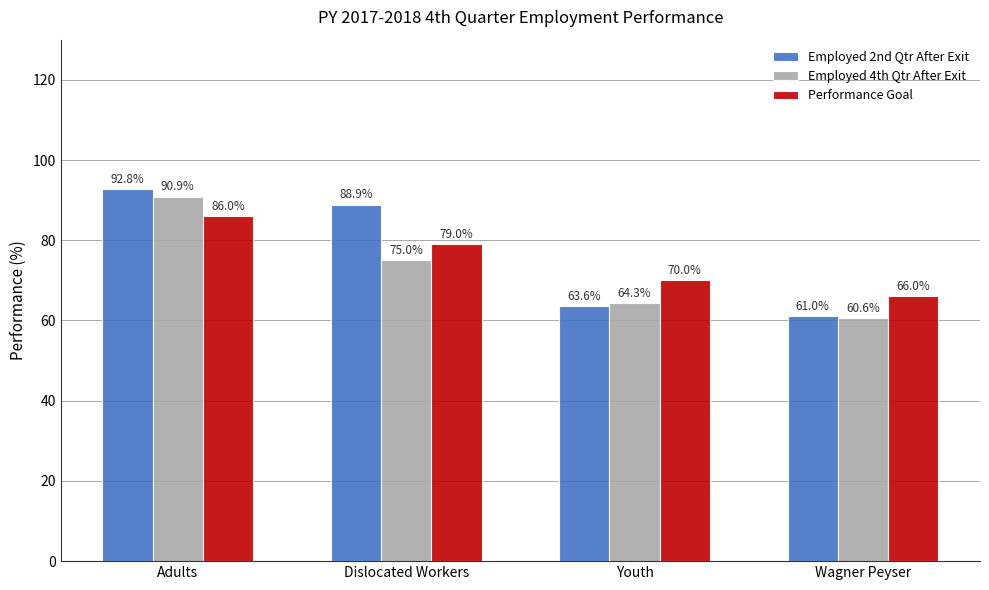

How many bars are there in each group?

3